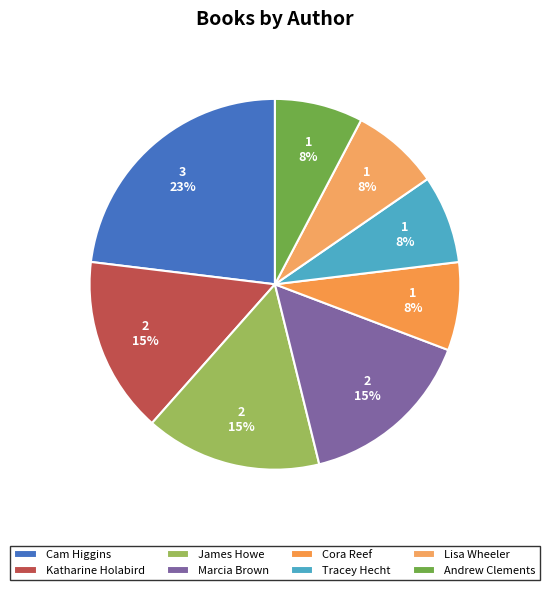

How many slices are in this pie chart?

8